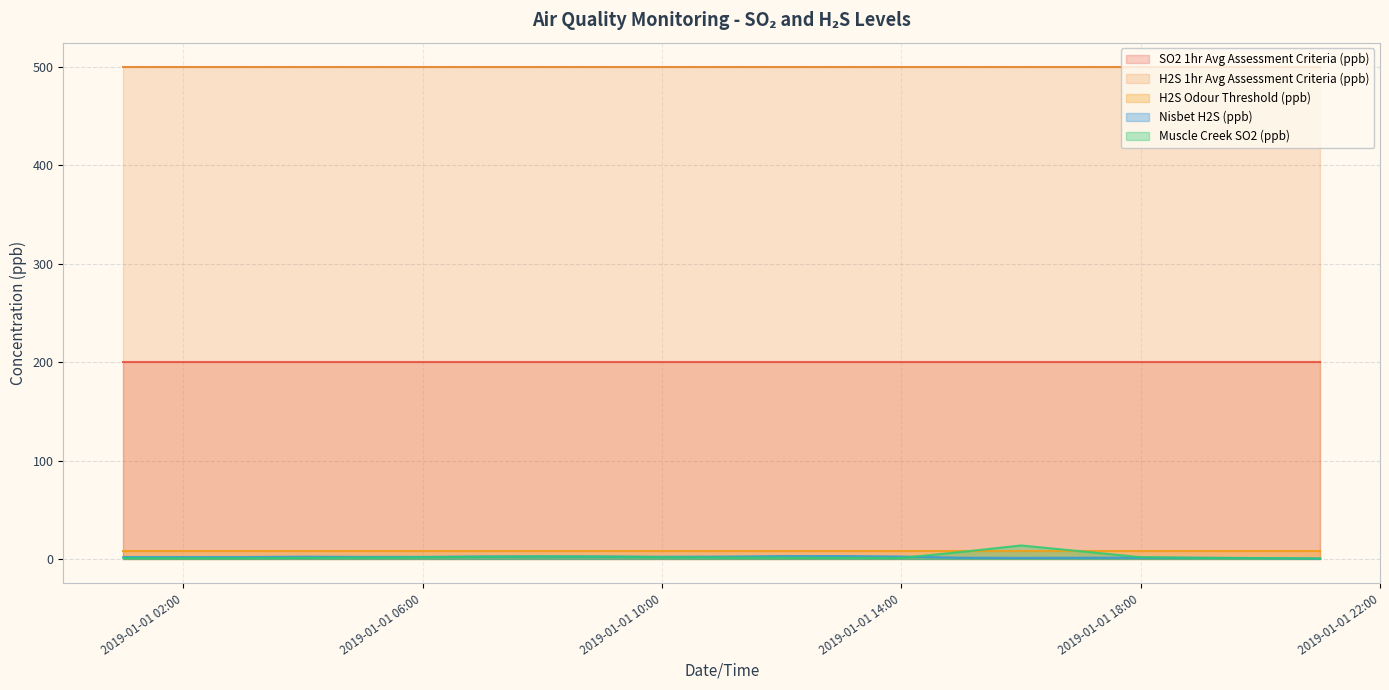

Count the number of data series in this chart.

5